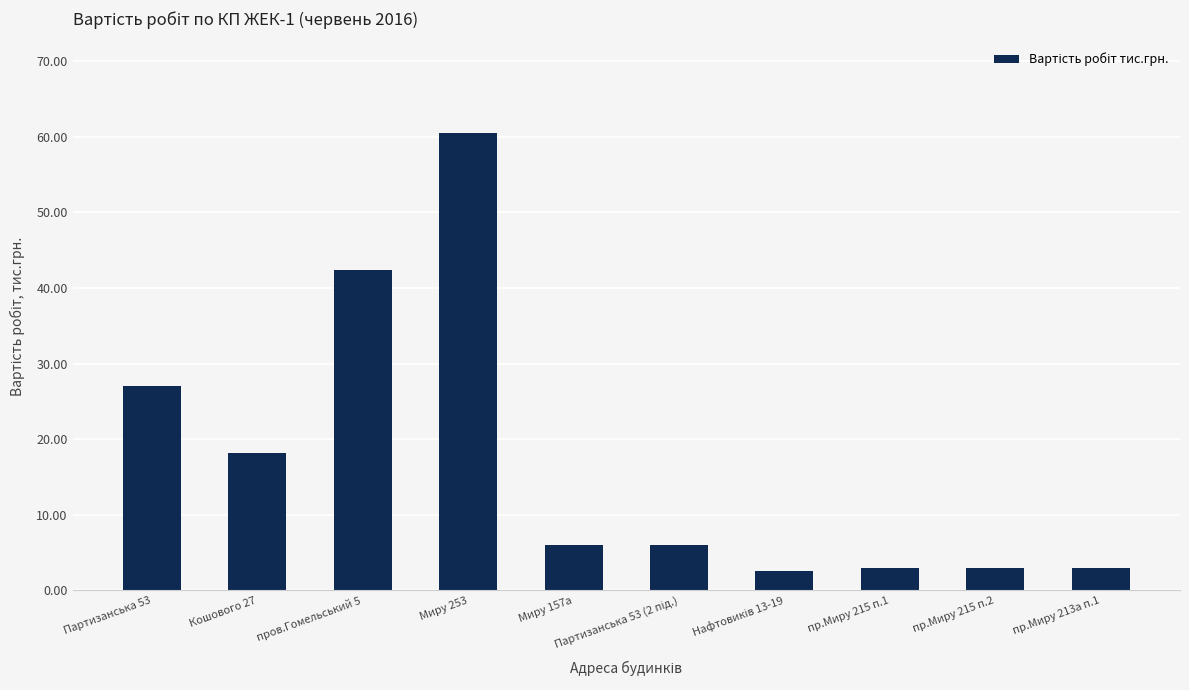

Is it true that the value at пр.Миру 215 п.1 is 5.3?

False